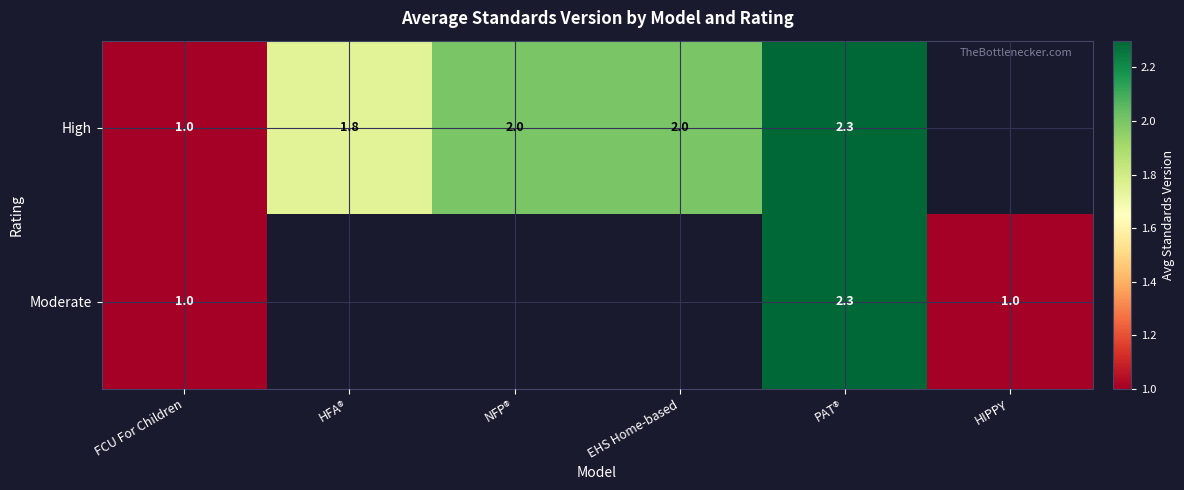

Is it true that High equals 1.8 at HFA®?

True